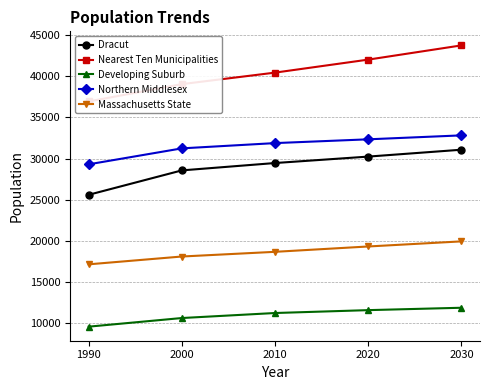

What is the value of the Massachusetts State point at the 4th from the left?

19310